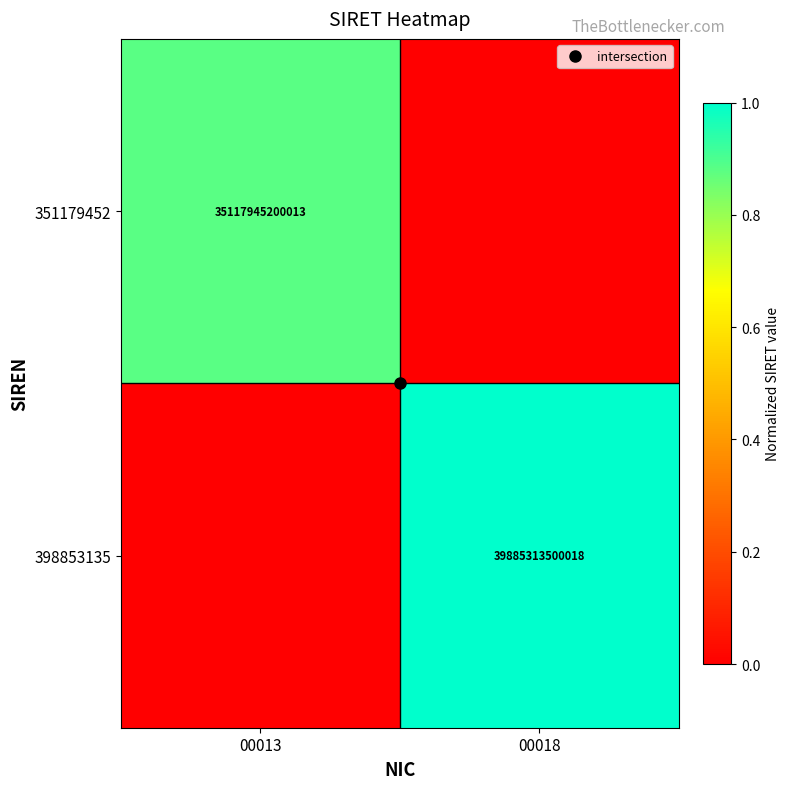

The 351179452 series shows 0.0 at 00018. True or false?

True